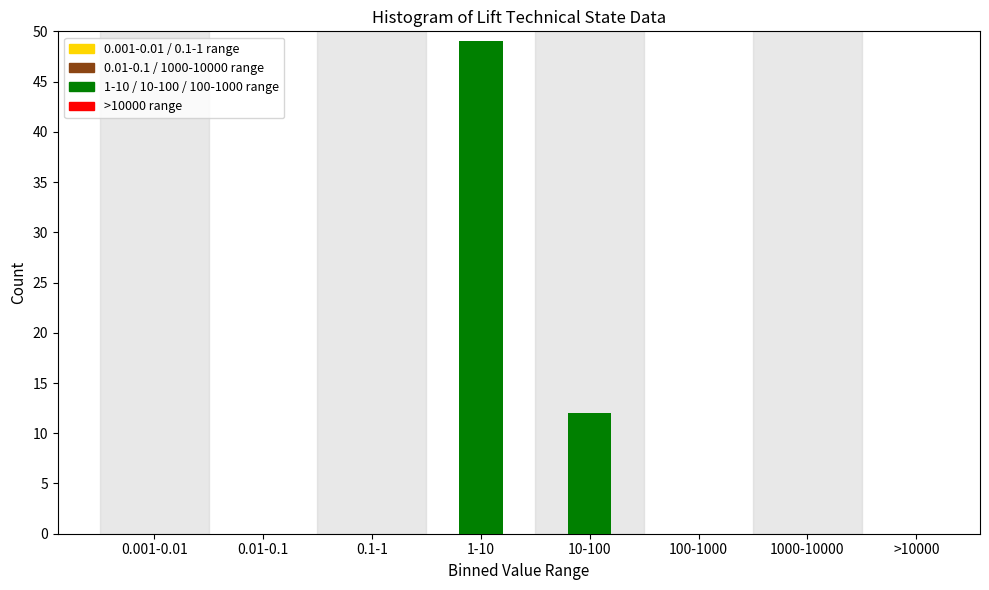

Reading left to right, transcribe all the data shown in this chart.

0.001-0.01=0	0.01-0.1=0	0.1-1=0	1-10=49	10-100=12	100-1000=0	1000-10000=0	>10000=0